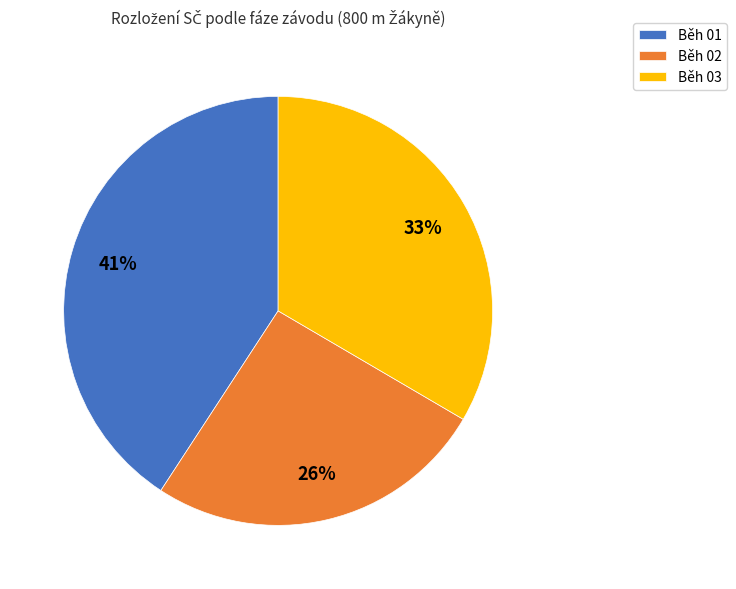

Which category has the smallest portion of the pie?

Běh 02